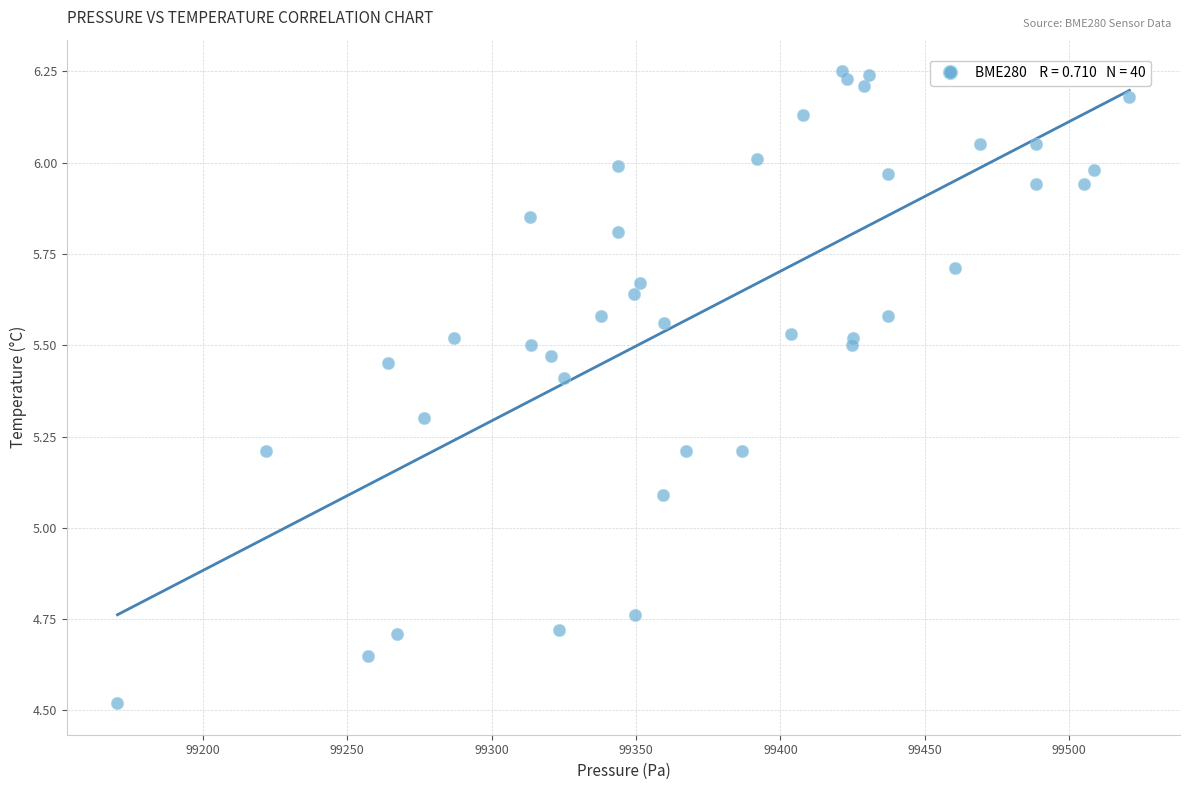

What Y value in the scatter plot is closest to 5?

5.1